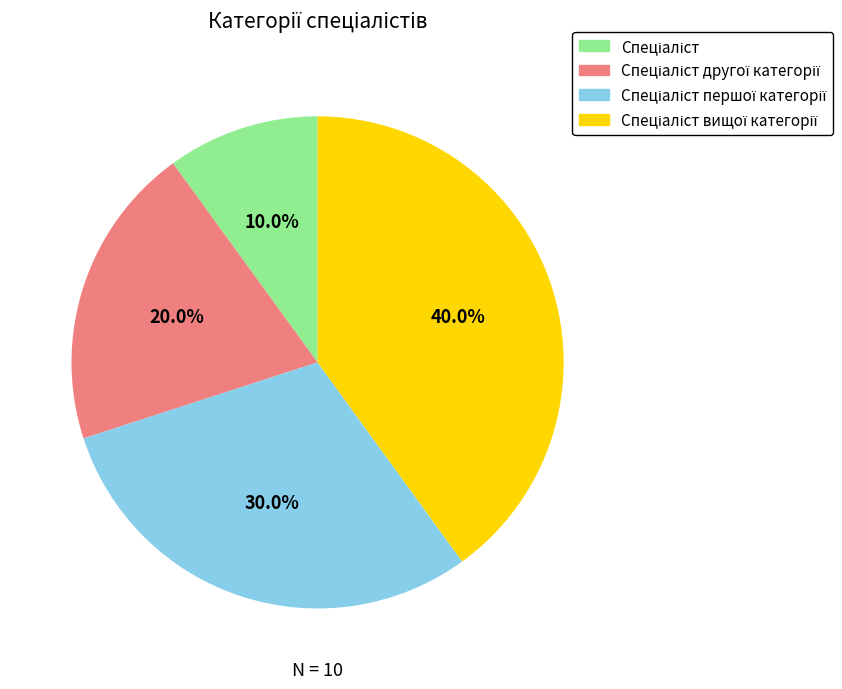

Is there a majority slice in this chart?

No